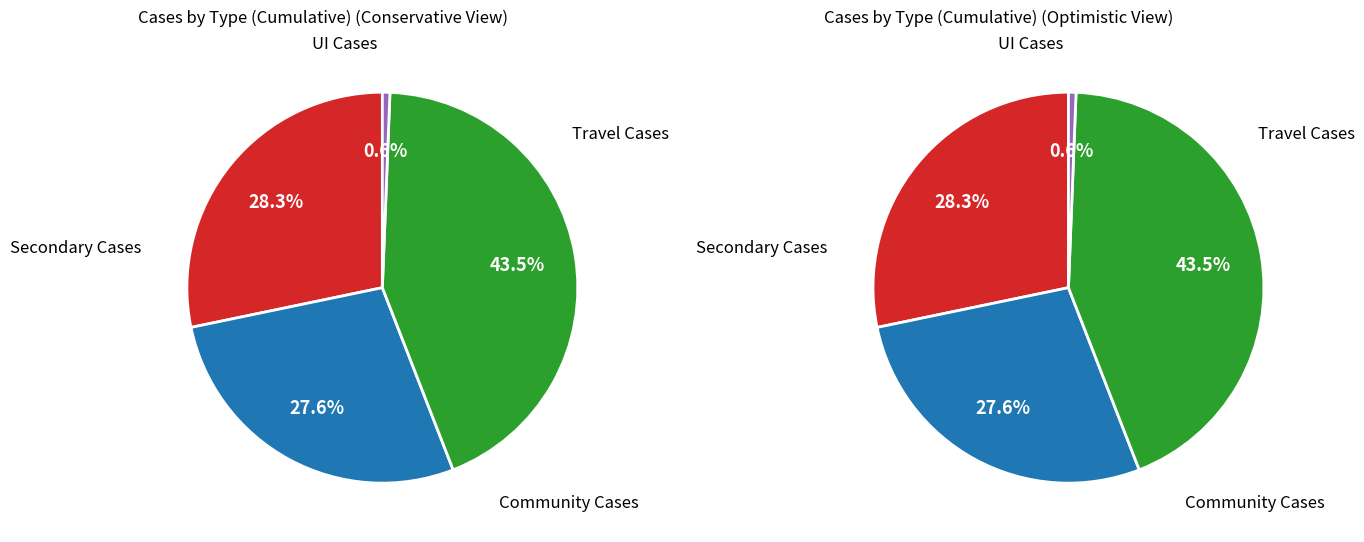

Between UI Cases and Community Cases, which is larger?

Community Cases